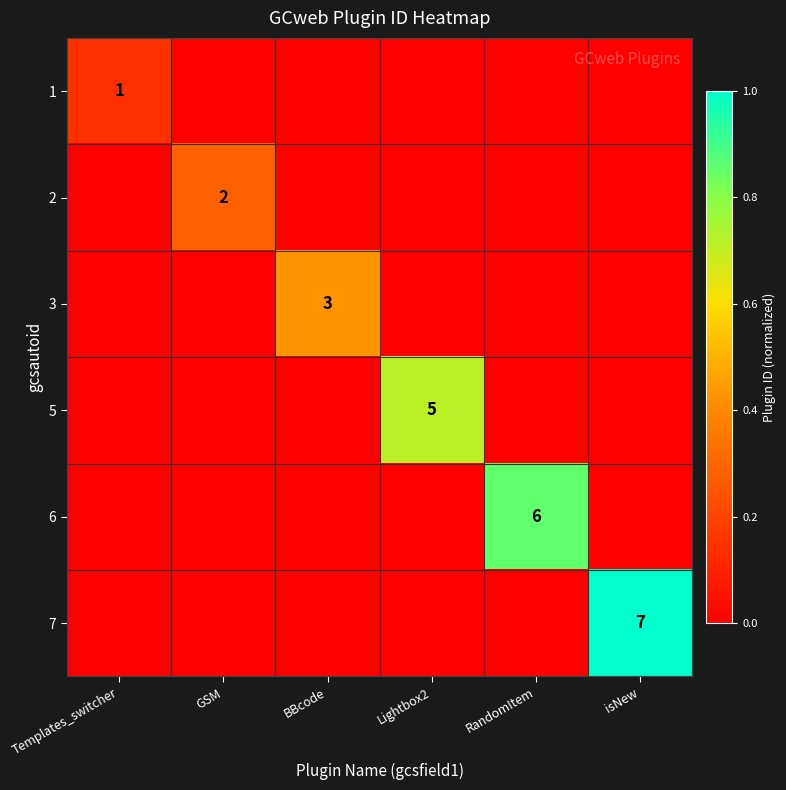

Which series has the widest spread of values?

7